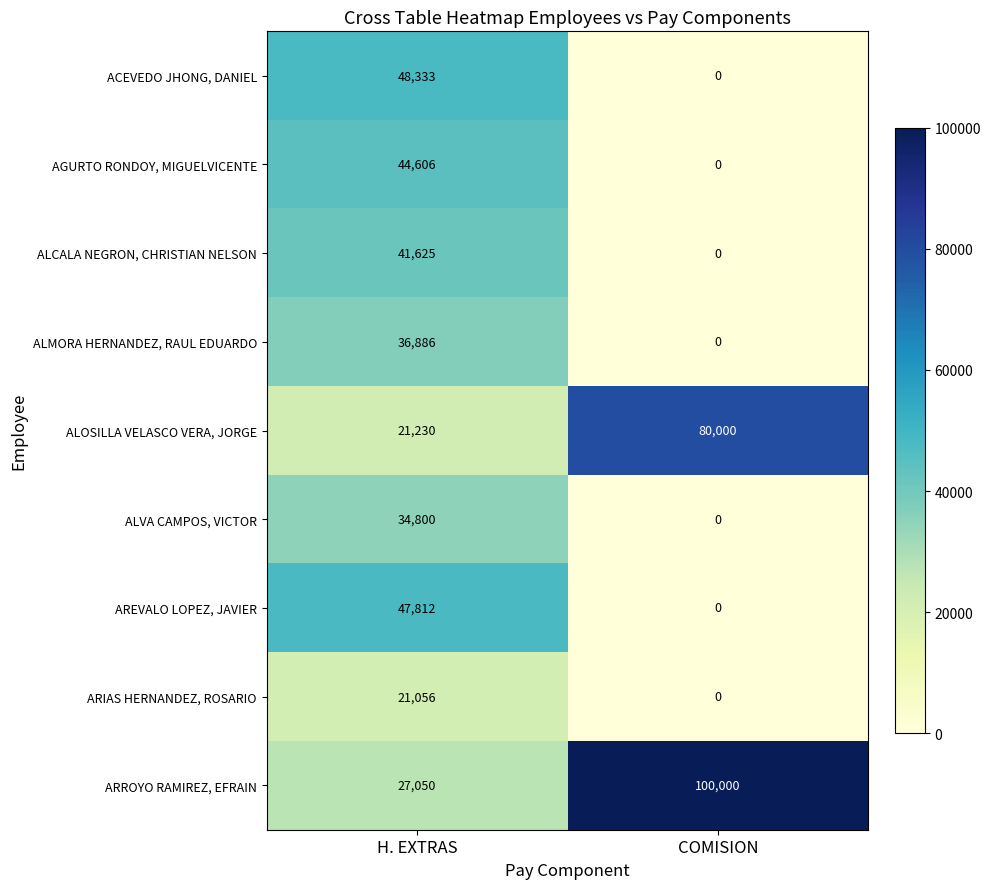

Which series has the largest total across all categories?

ARROYO RAMIREZ, EFRAIN